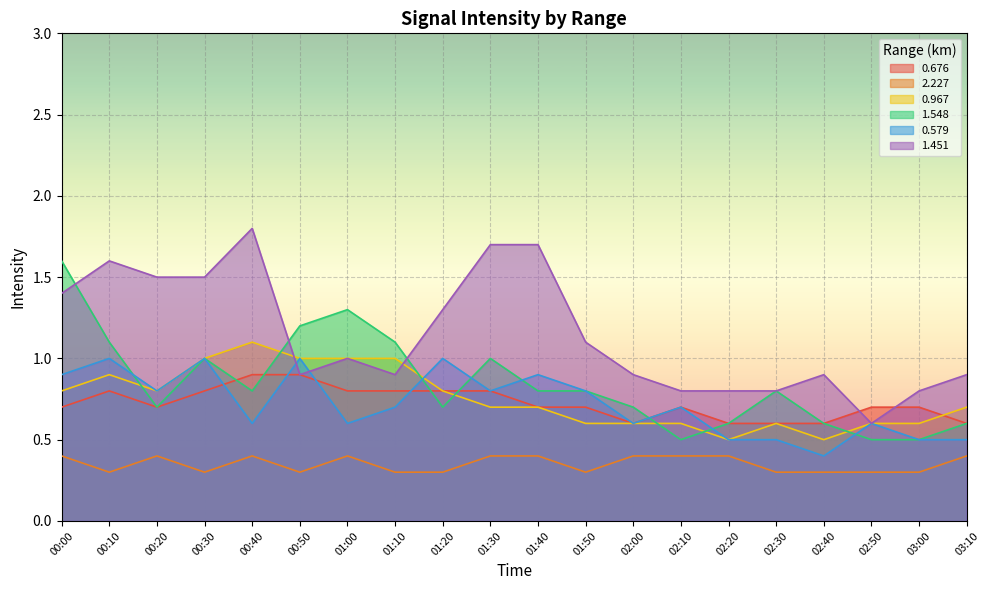

Which series has the largest total across all categories?

1.451